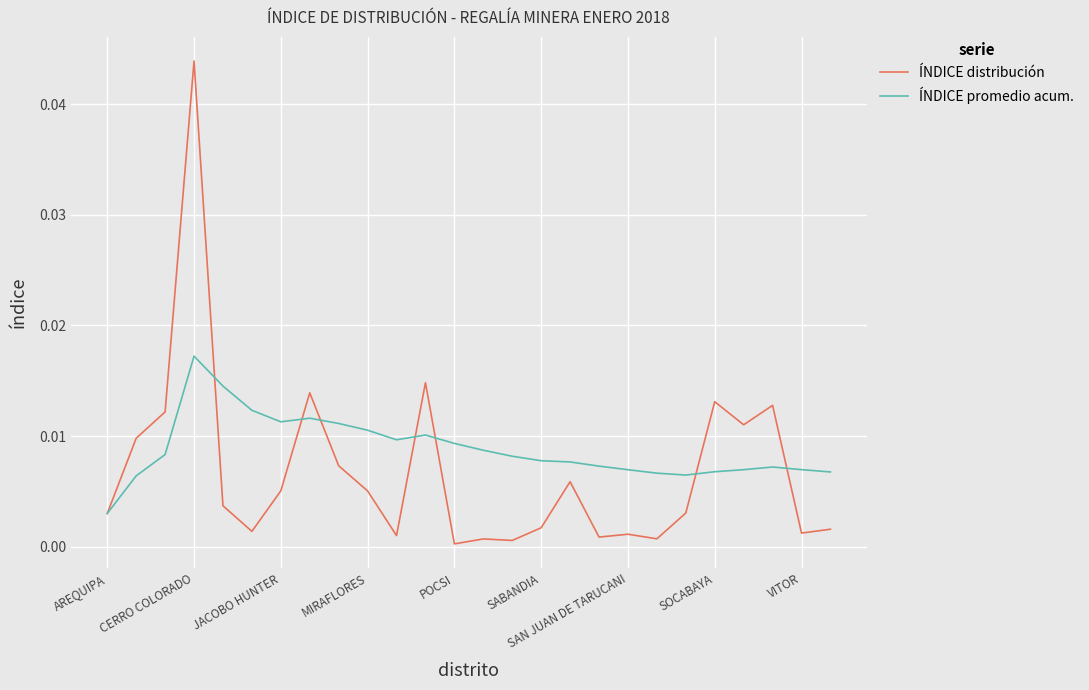

Which series has the widest spread of values?

ÍNDICE distribución